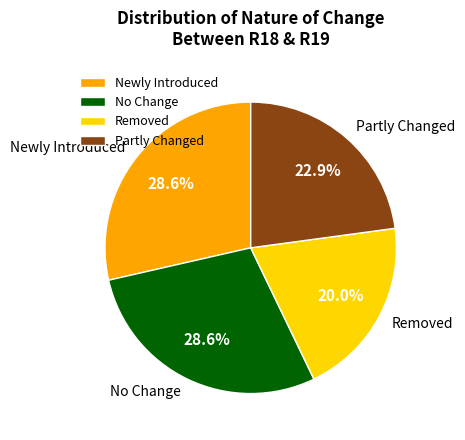

Count the number of slices in the pie.

4